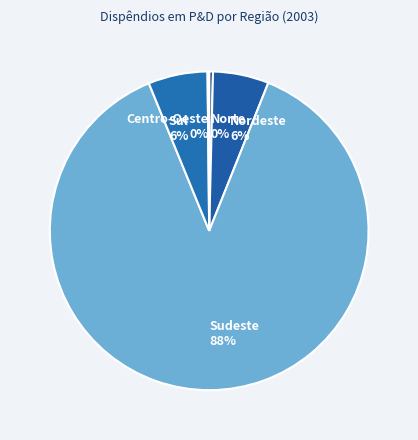

Which slice represents more than half of the pie?

Sudeste